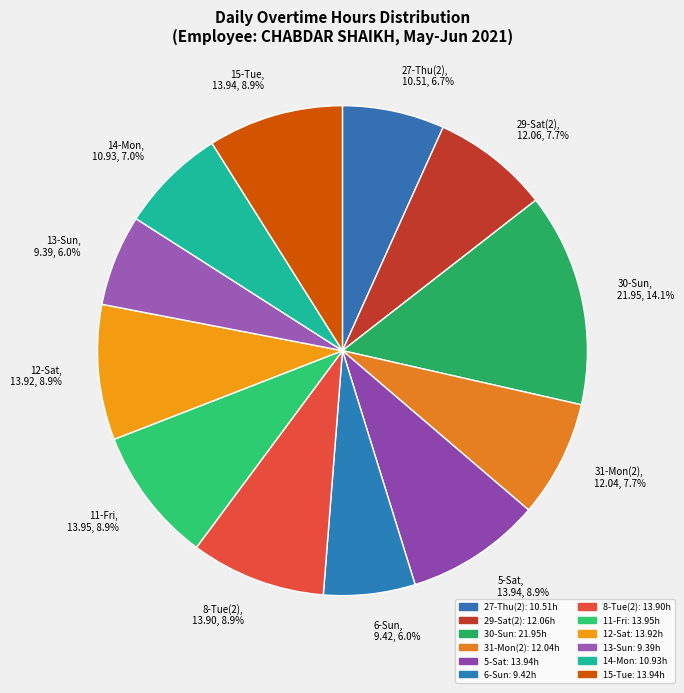

What is the largest slice in the pie chart?

30-Sun